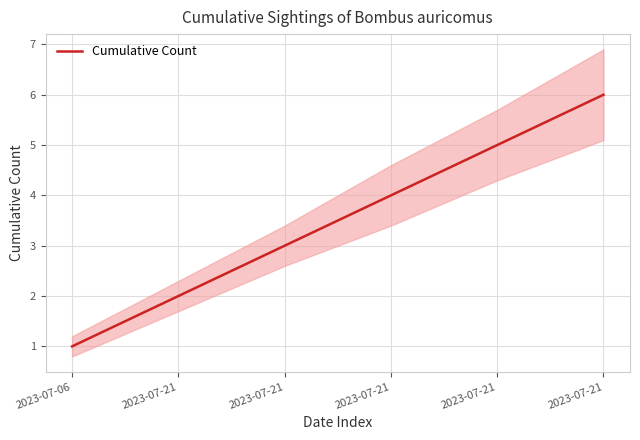

What is the difference between the maximum and second lowest values?

4